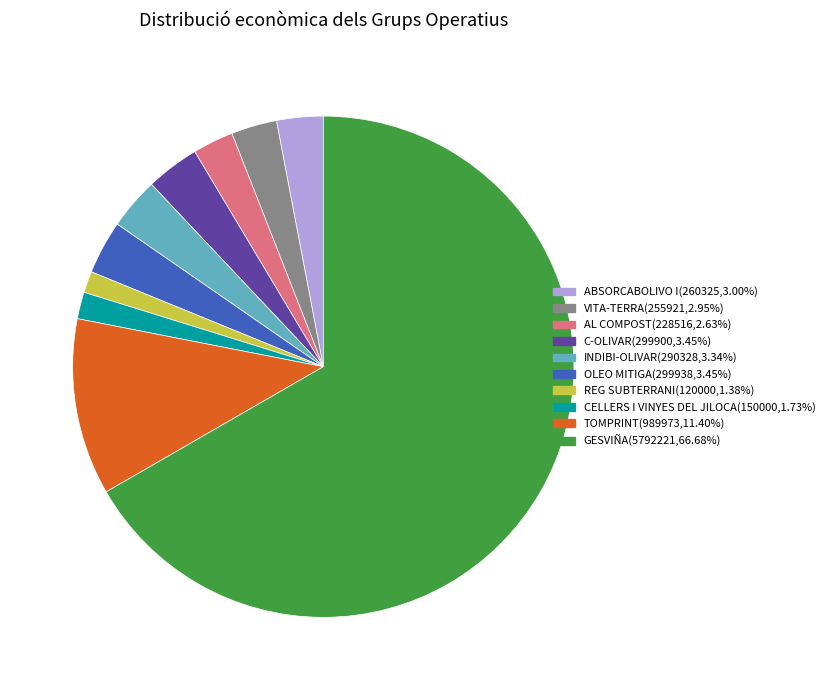

Do OLEO MITIGA and INDIBI-OLIVAR together represent more than half of the pie?

No